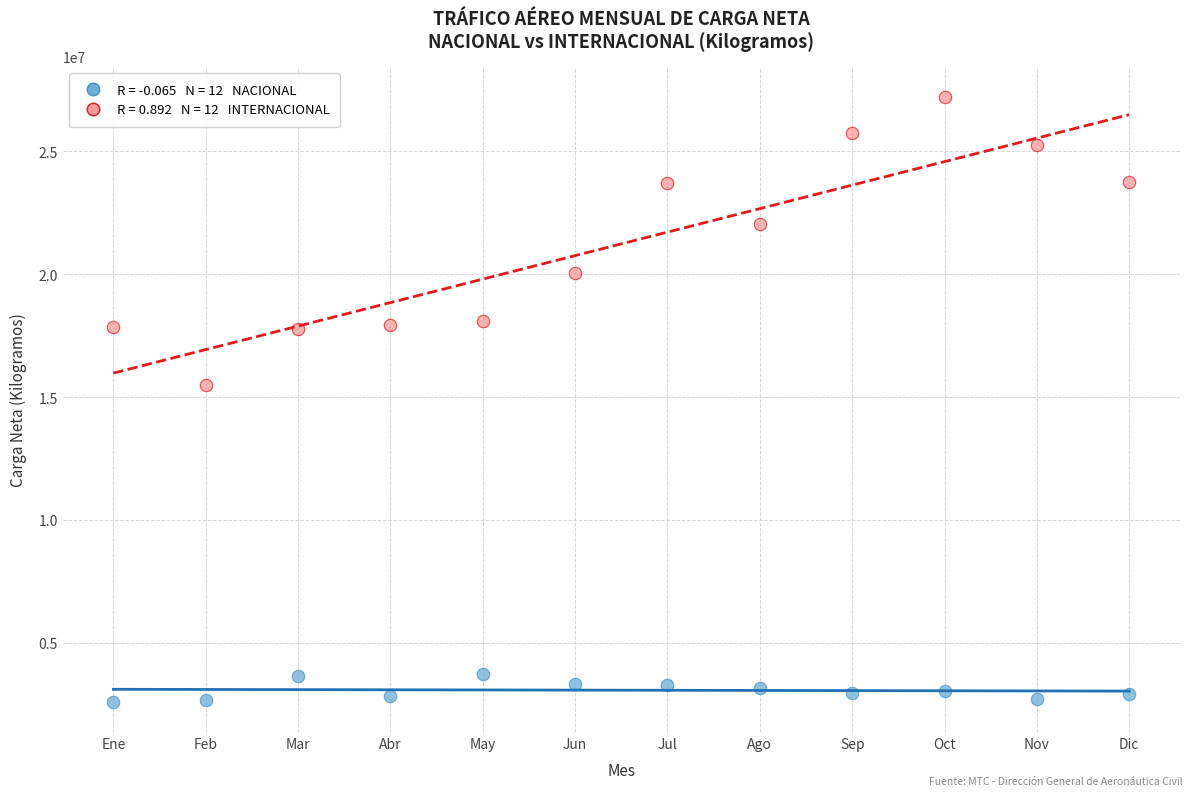

Across all data points, what is the range of Y values (max minus min)?

24619867